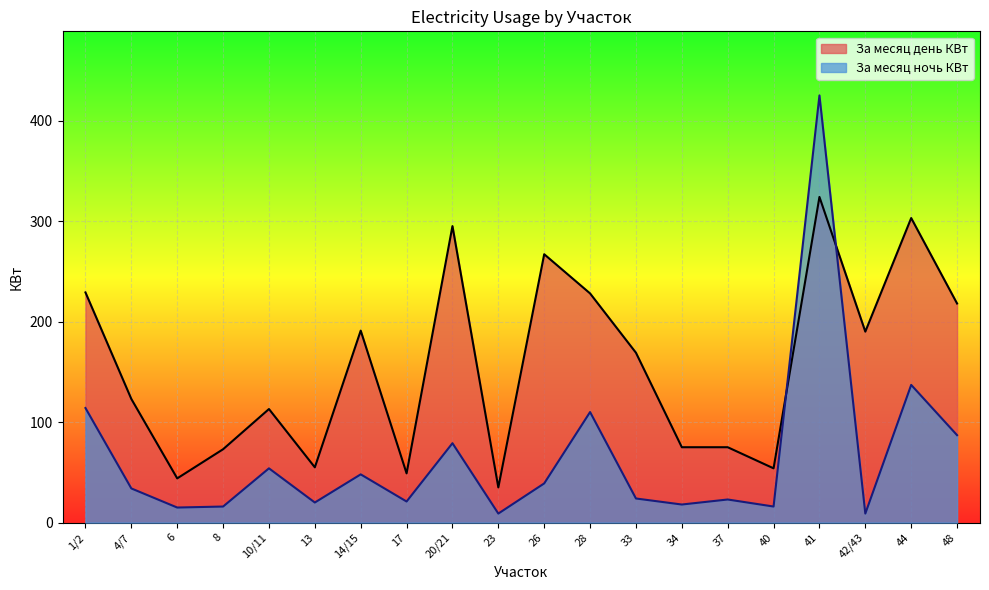

In За месяц ночь КВт, how many points are higher than both neighbors (excluding endpoints)?

7